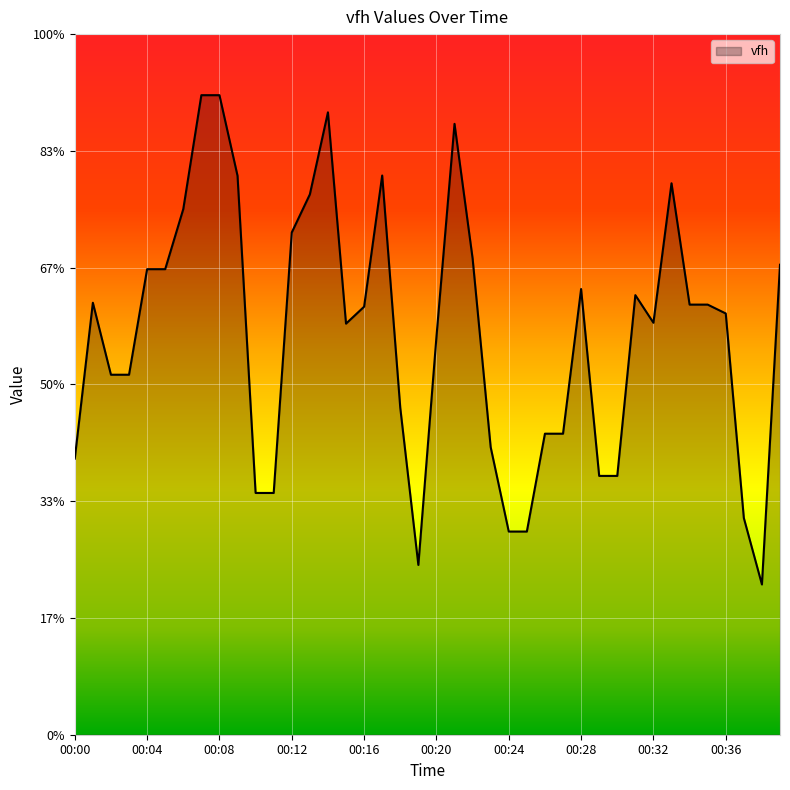

Is this an area chart (filled region under the line)?

Yes